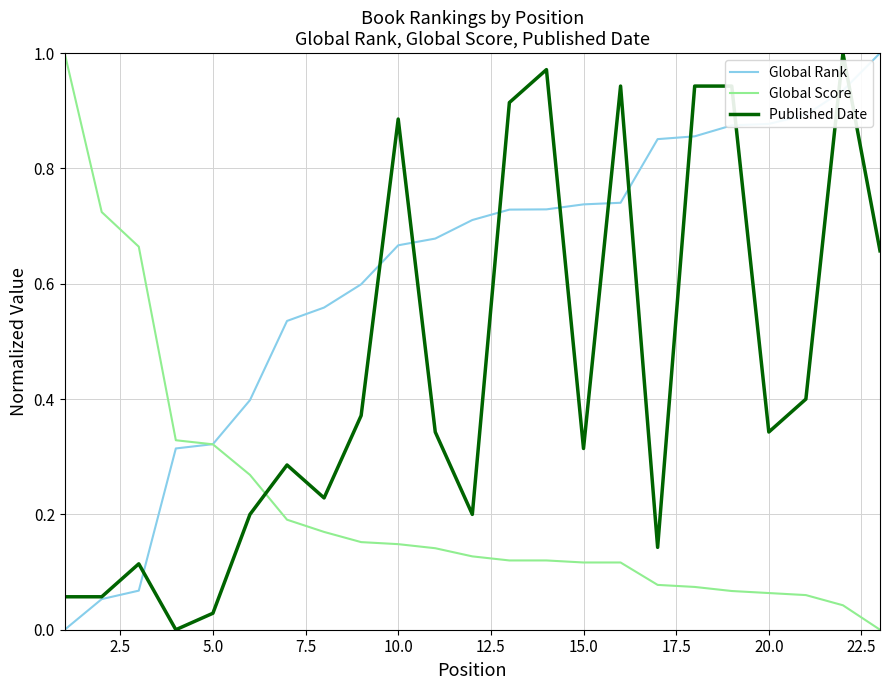

How many lines are shown in the chart?

3